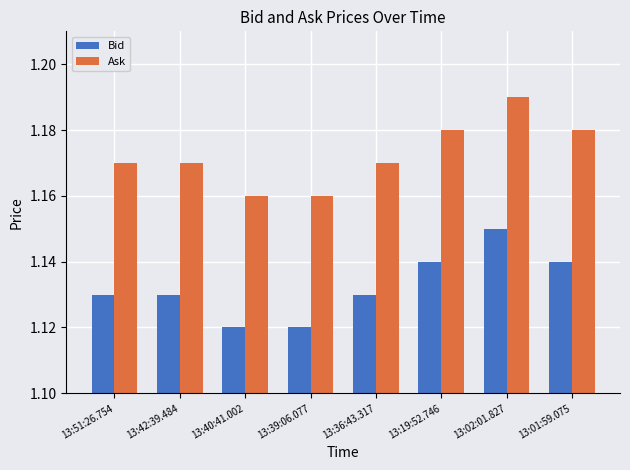

Which series has the largest total across all categories?

Ask